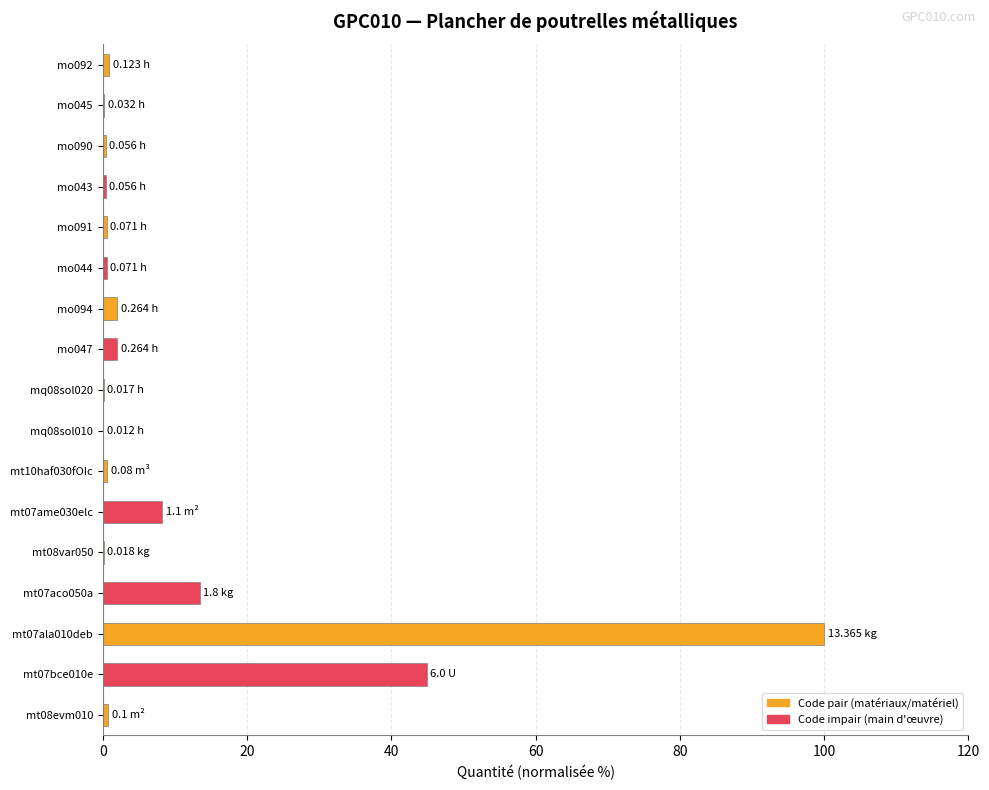

What is the sum of all values?

175.3